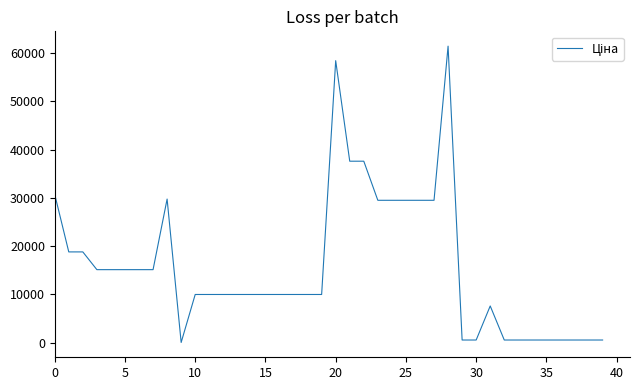

What is the difference between the maximum and minimum values?

61402.2